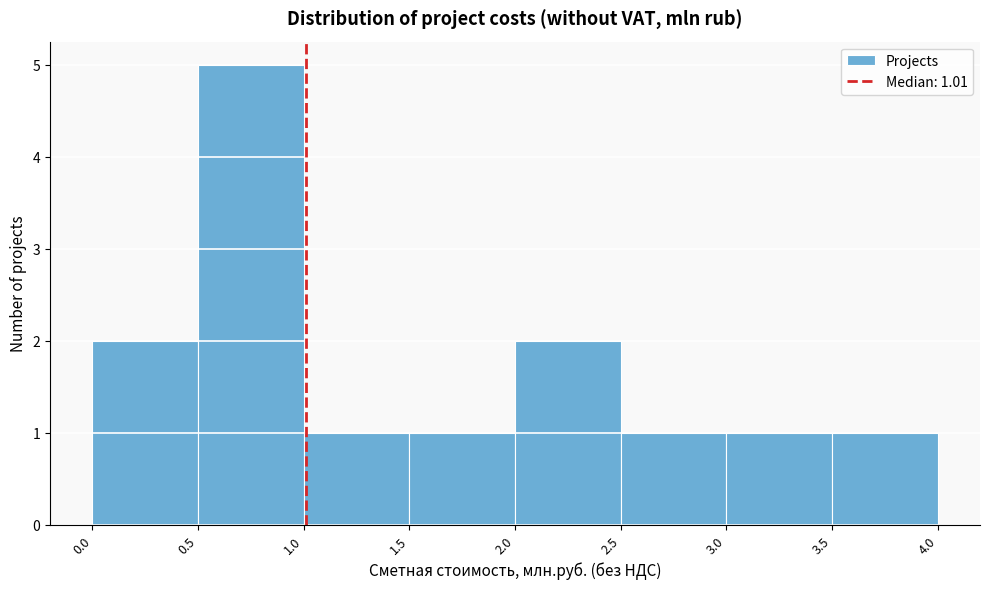

Over which range of the x-axis is the bar tallest?

0.5 to 1.0